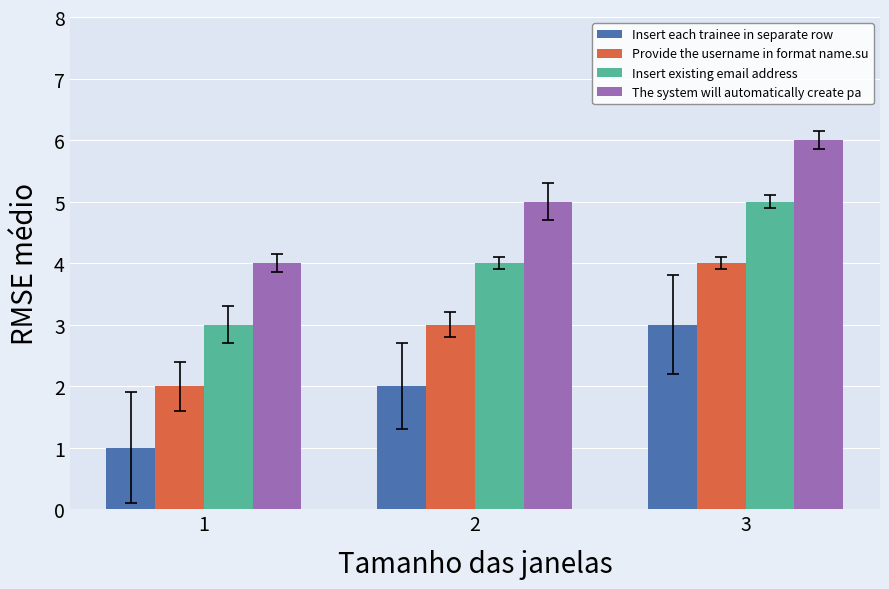

What is the value of the The system will automatically create pa bar at the 1st from the left?

4